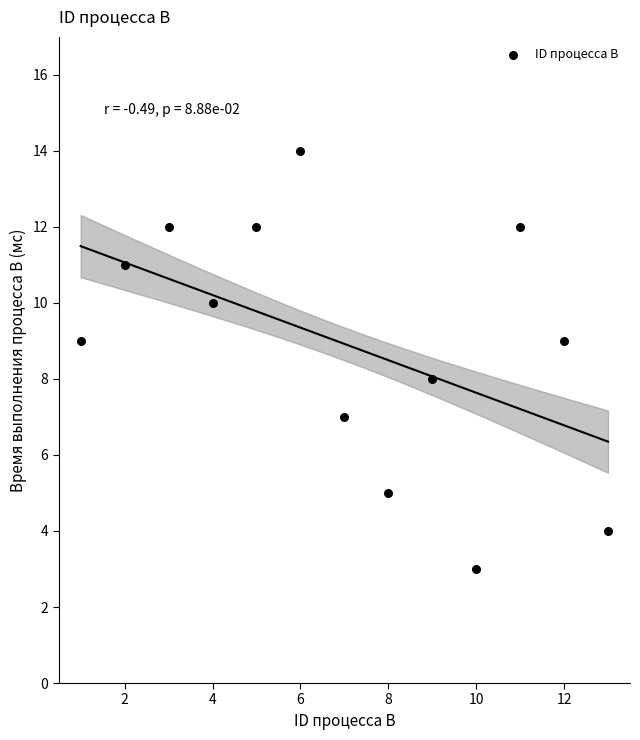

What is the range of X values (max minus min)?

12